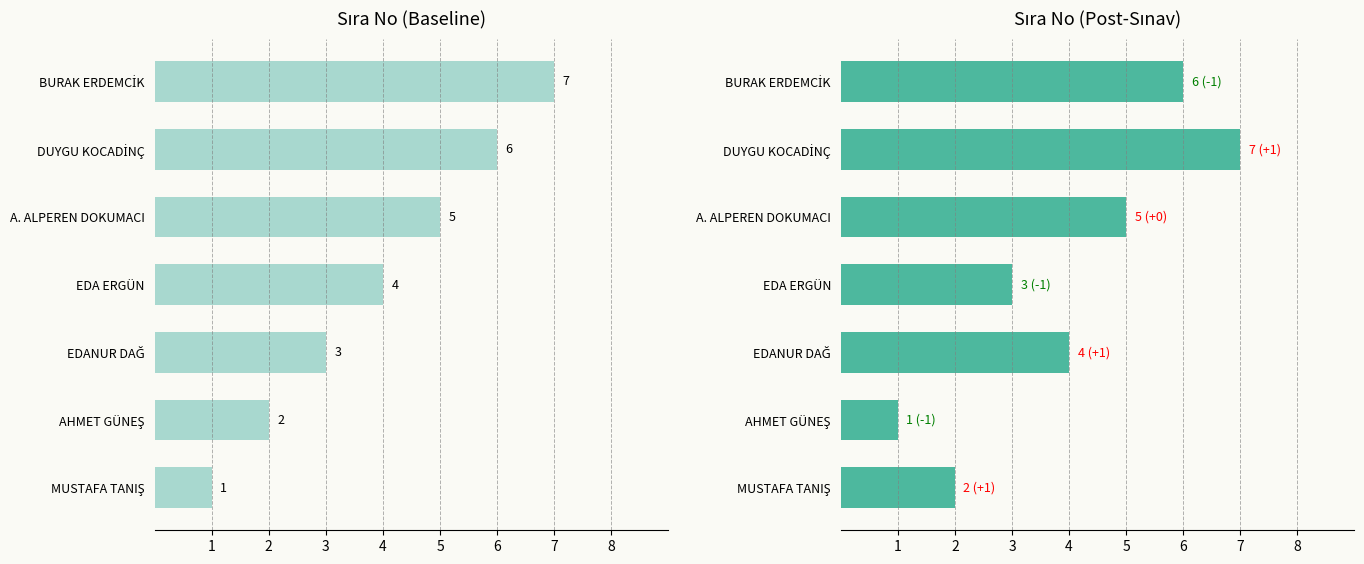

Is it true that Sıra No (Post-Sınav) equals 2 at AHMET GÜNEŞ?

False